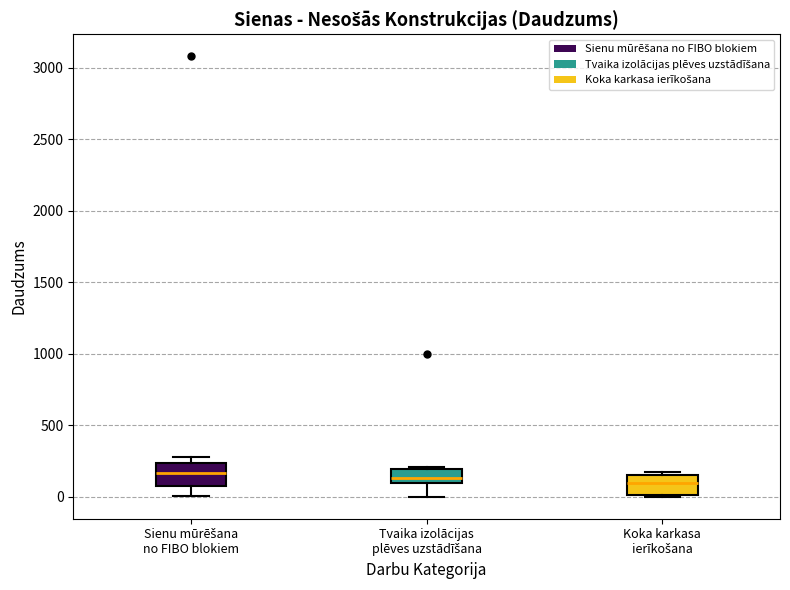

Reading left to right, read every box against the y-axis: the position of its median line, the range the box covers, and the ends of its whiskers. The values are not printed on the chart, so give them approximately, as read against the axis.

Sienu mūrēšana no FIBO blokiem: median 150, box 50 to 250, whiskers 0 to 300
Tvaika izolācijas plēves uzstādīšana: median 150, box 100 to 200, whiskers 0 to 200 (just above the box's upper edge)
Koka karkasa ierīkošana: median 100, box 0 to 150, whiskers 0 to 150 (just above the box's upper edge)